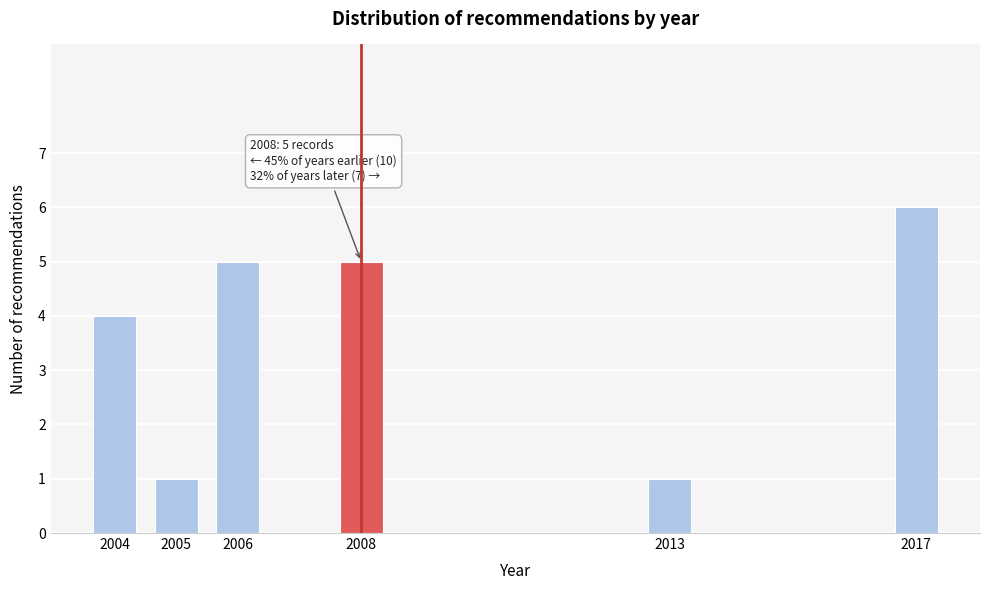

Reading left to right, list all the values displayed in this chart.

2004=4	2005=1	2006=5	2008=5	2013=1	2017=6